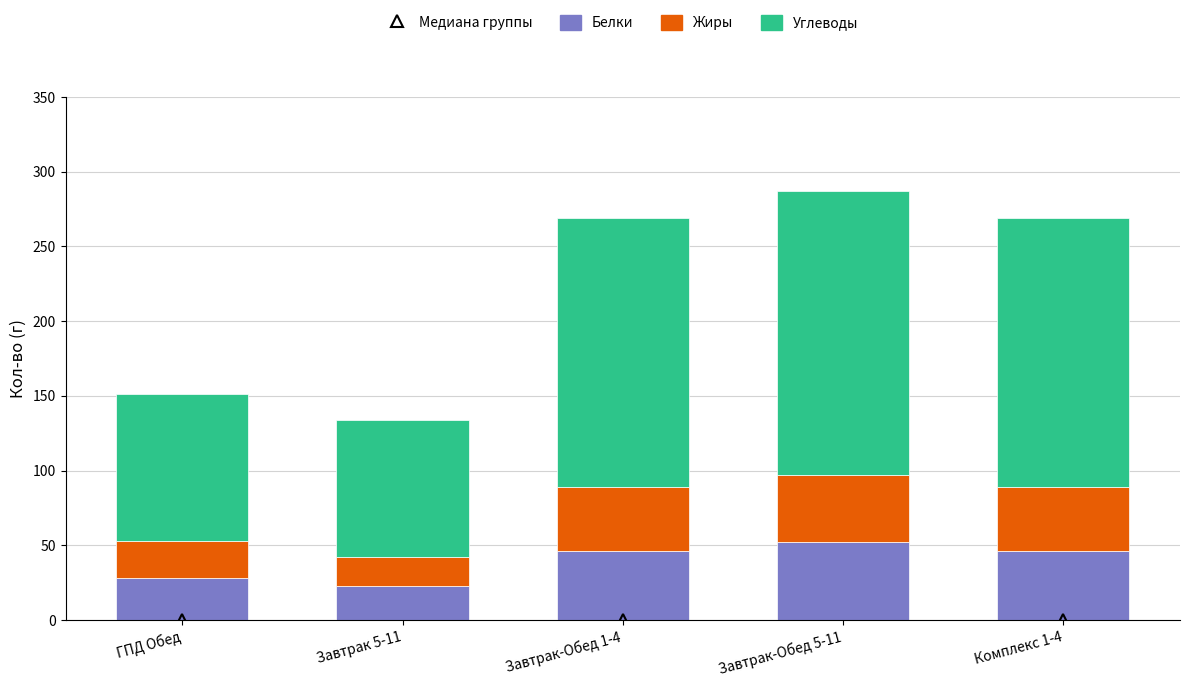

What is the total value across all series at ГПД Обед?

151